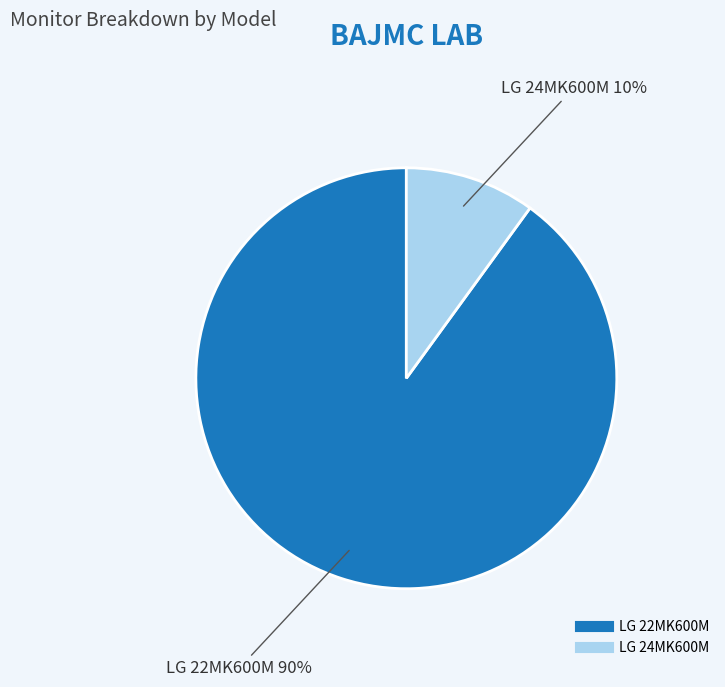

The LG 22MK600M slice represents 79% of the pie. True or false?

False